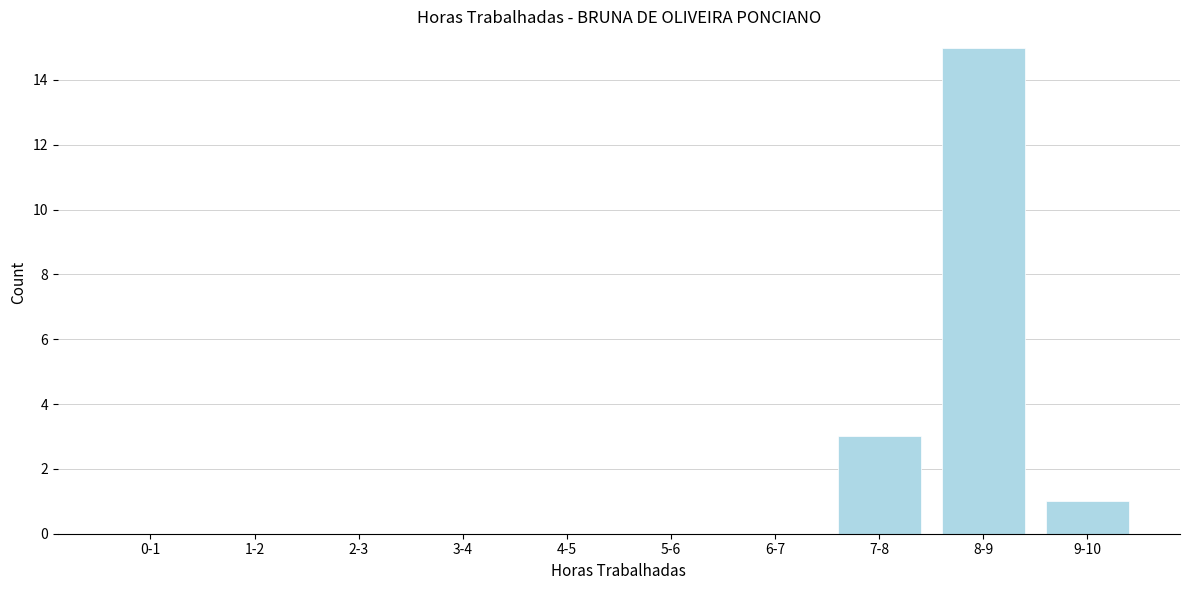

Reading left to right, what are all the values shown in this chart?

0-1=0	1-2=0	2-3=0	3-4=0	4-5=0	5-6=0	6-7=0	7-8=3	8-9=15	9-10=1